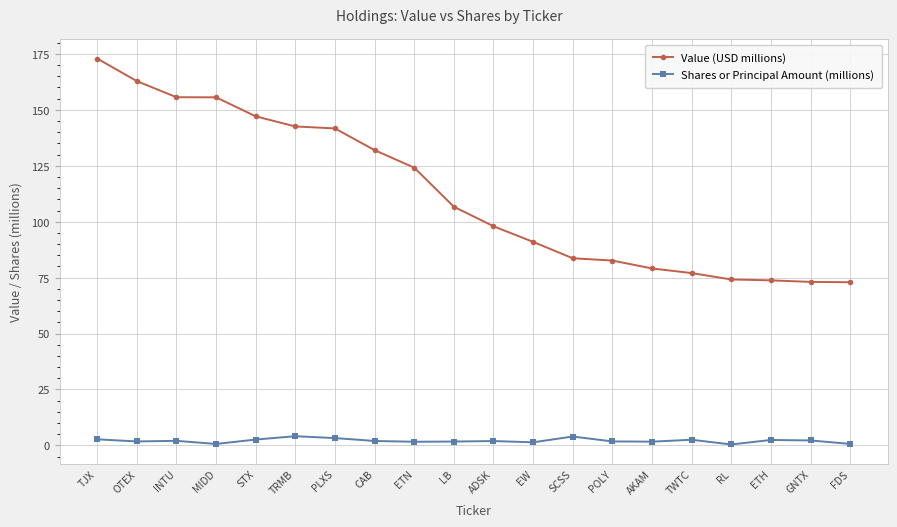

Which label corresponds to the largest value in the chart?

TJX